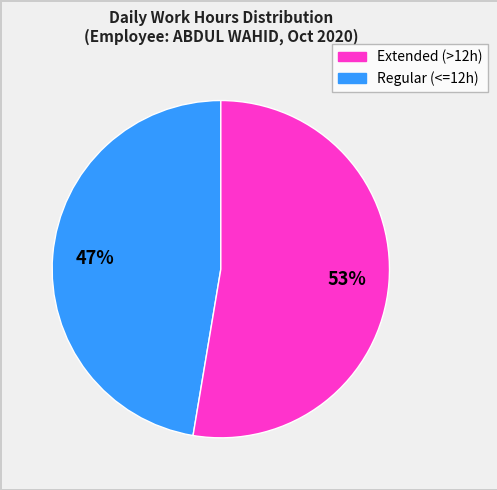

To the nearest percent, what is the average slice percentage?

50%